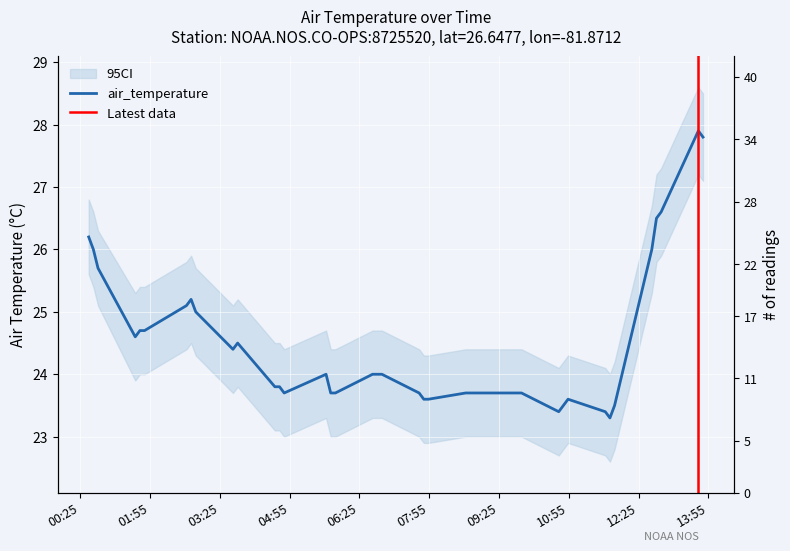

What is the difference between the second highest and minimum values?

4.5